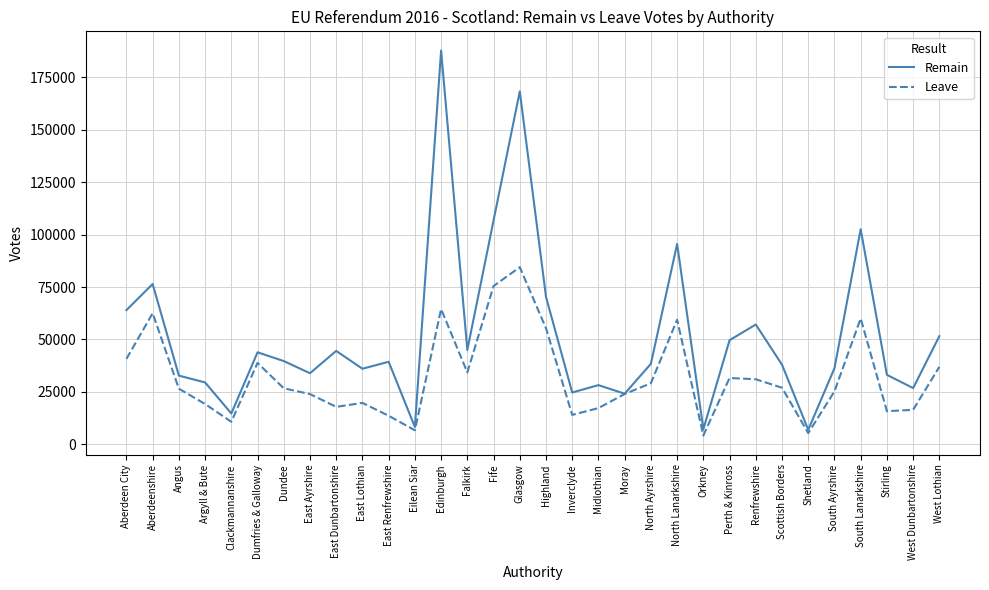

How many lines are shown in the chart?

2